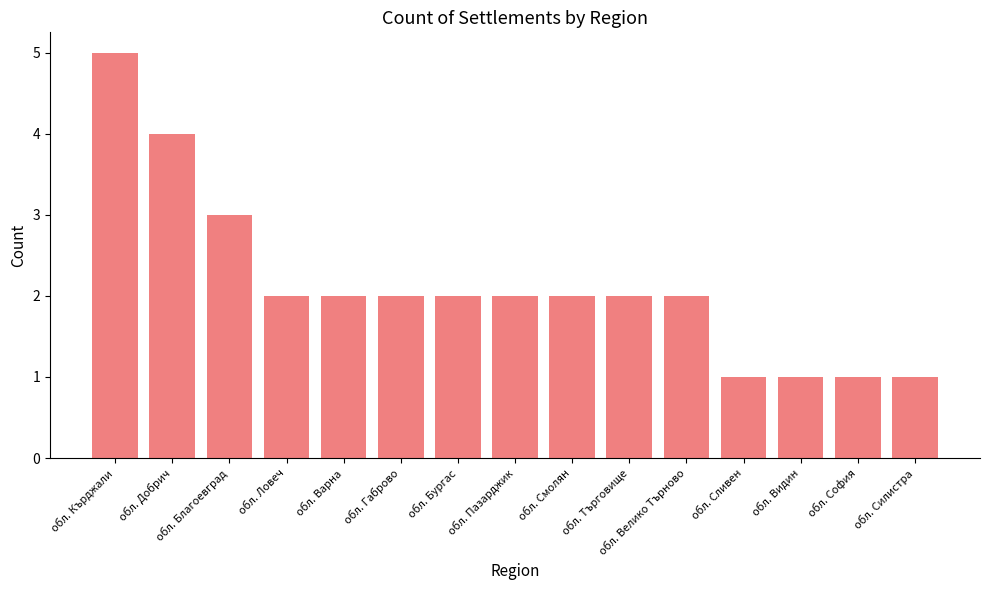

Reading left to right, list all the values displayed in this chart.

обл. Кърджали=5	обл. Добрич=4	обл. Благоевград=3	обл. Ловеч=2	обл. Варна=2	обл. Габрово=2	обл. Бургас=2	обл. Пазарджик=2	обл. Смолян=2	обл. Търговище=2	обл. Велико Търново=2	обл. Сливен=1	обл. Видин=1	обл. София=1	обл. Силистра=1